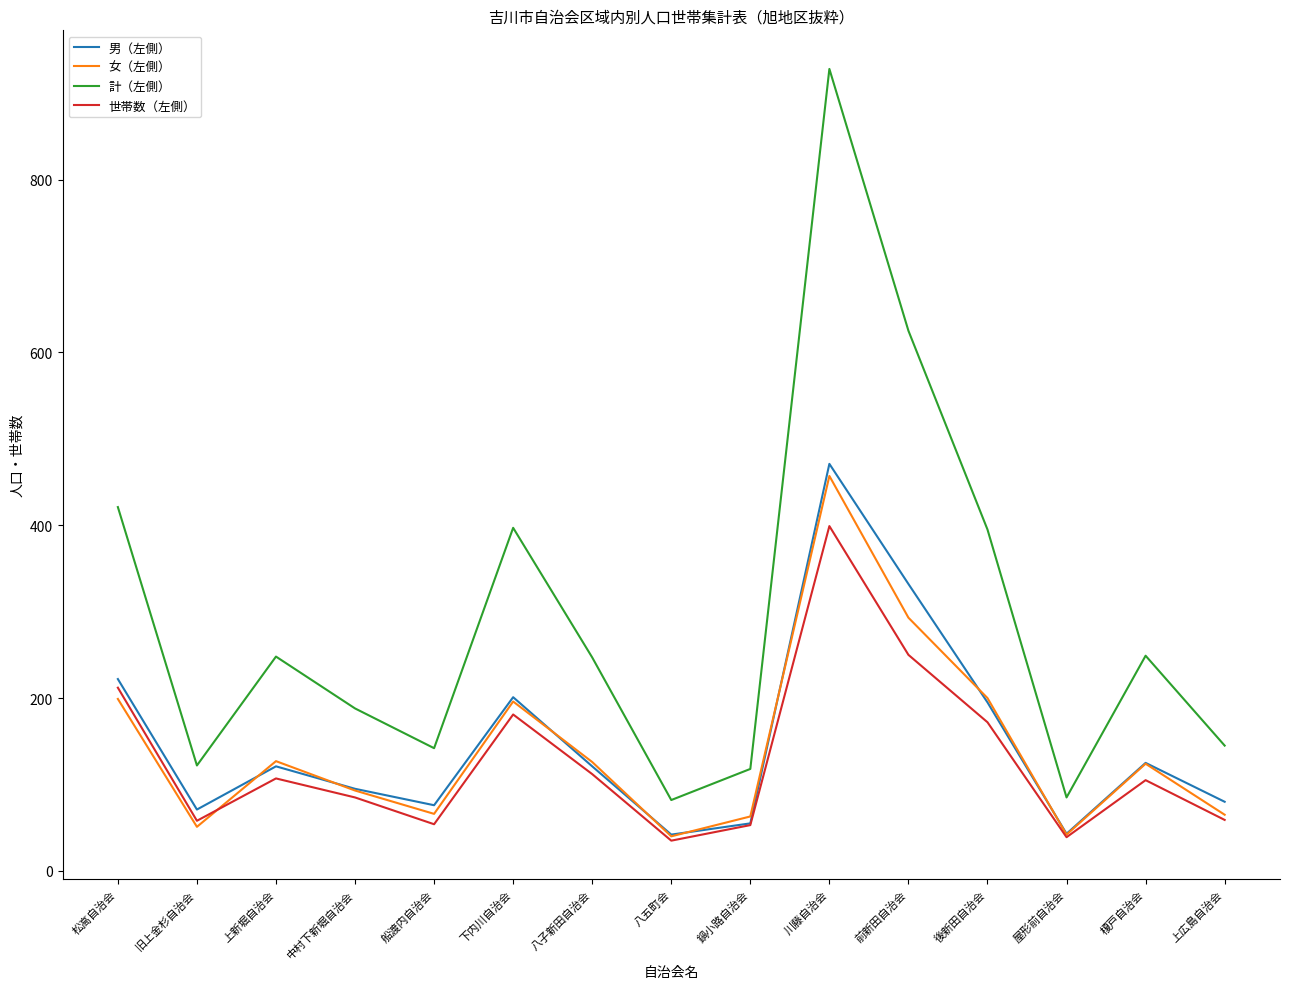

True or false: 計（左側） and 女（左側） intersect in this chart.

False